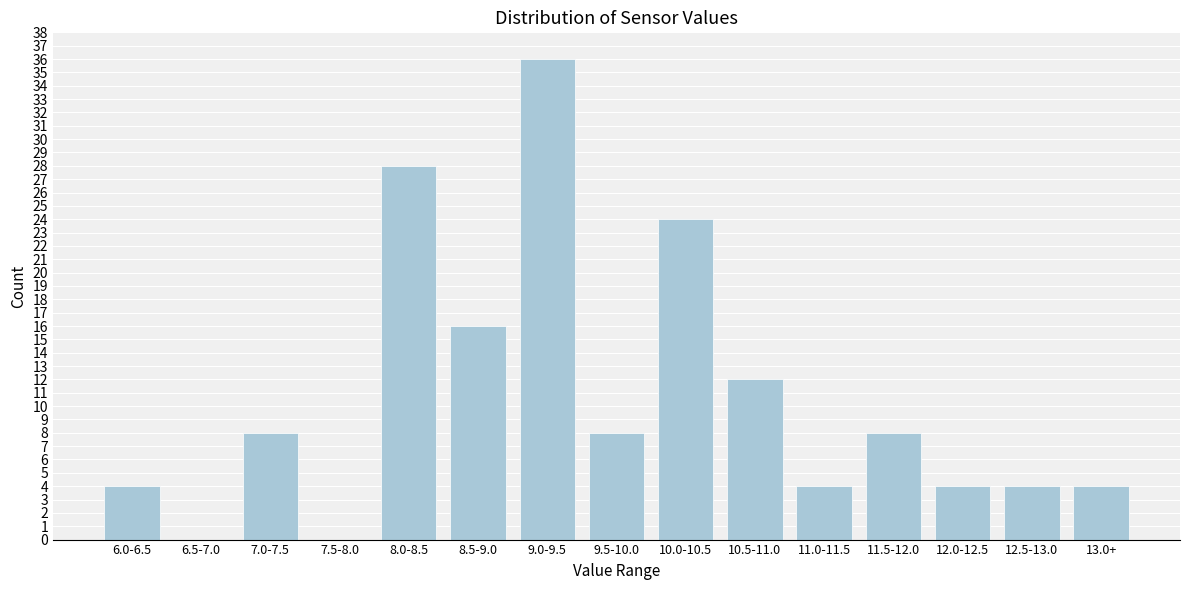

Reading left to right, list all the values displayed in this chart.

6.0-6.5=4	6.5-7.0=0	7.0-7.5=8	7.5-8.0=0	8.0-8.5=28	8.5-9.0=16	9.0-9.5=36	9.5-10.0=8	10.0-10.5=24	10.5-11.0=12	11.0-11.5=4	11.5-12.0=8	12.0-12.5=4	12.5-13.0=4	13.0+=4